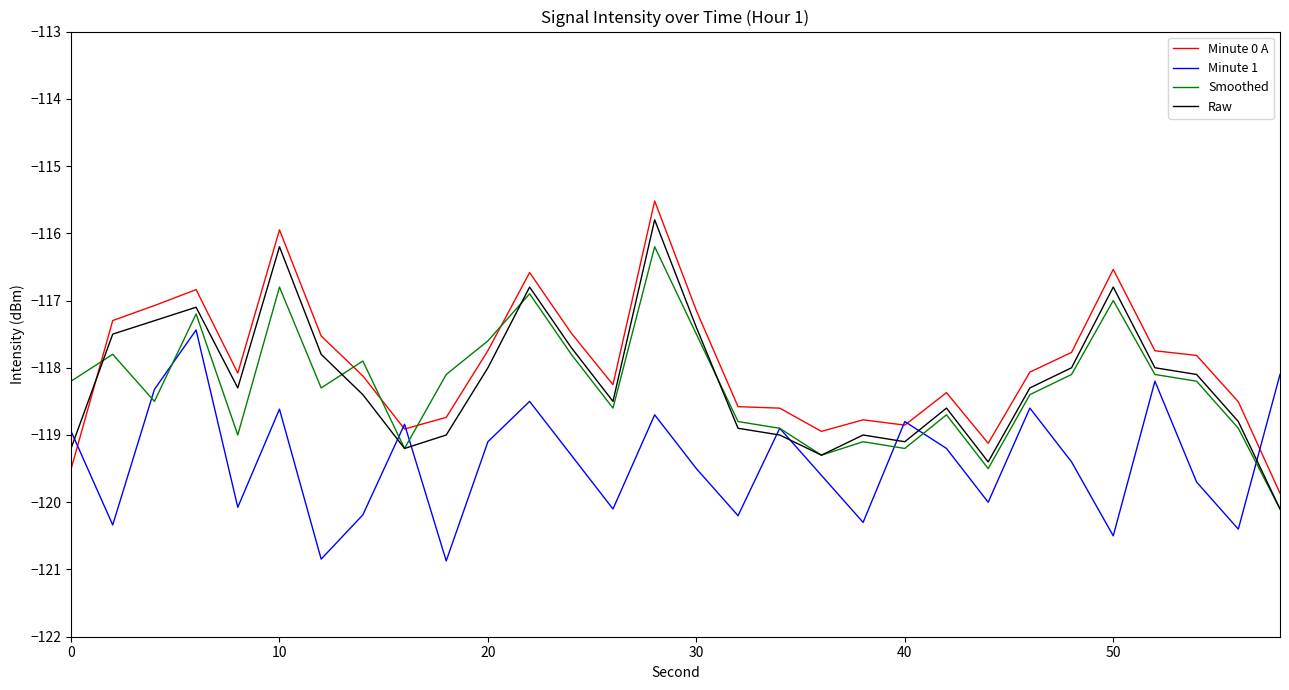

What is the highest value of the Smoothed series?

-116.2